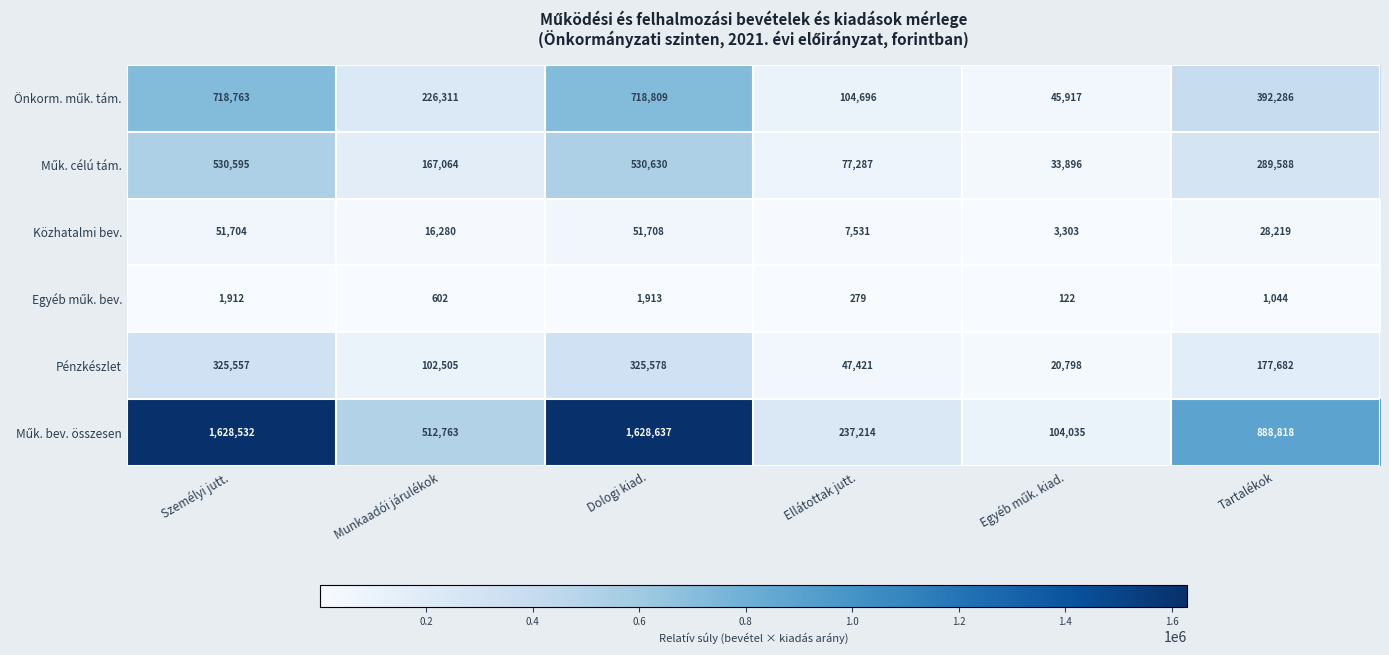

The Pénzkészlet series shows 47421 at Ellátottak jutt.. True or false?

True